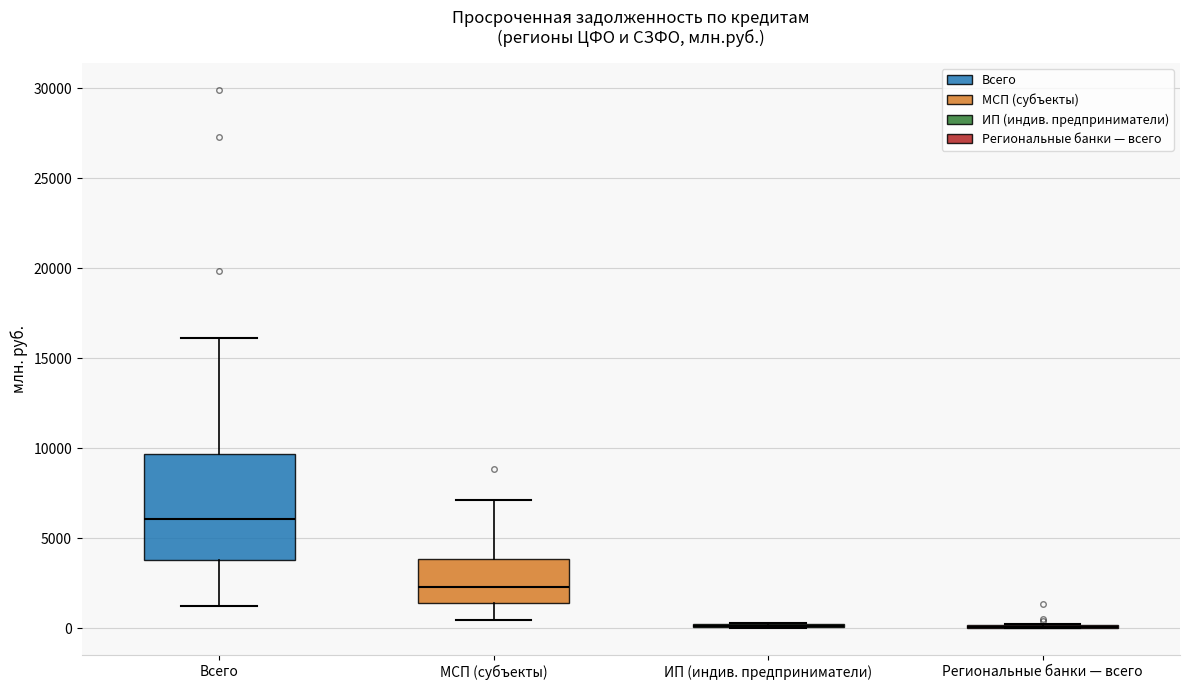

Reading left to right, transcribe this box plot: for each box, give where its median line is, the range the box spans, and where its two whiskers end, as read against the y-axis. The values are not printed on the chart, so give them approximately, as read against the axis.

Всего: median 6000, box 4000 to 9500, whiskers 1500 to 16000
МСП (субъекты): median 2500, box 1500 to 4000, whiskers 500 to 7000
ИП (индив. предприниматели): box collapsed to a line at 0, whiskers 0 to 500
Региональные банки — всего: box collapsed to a line at 0, whiskers 0 to 0